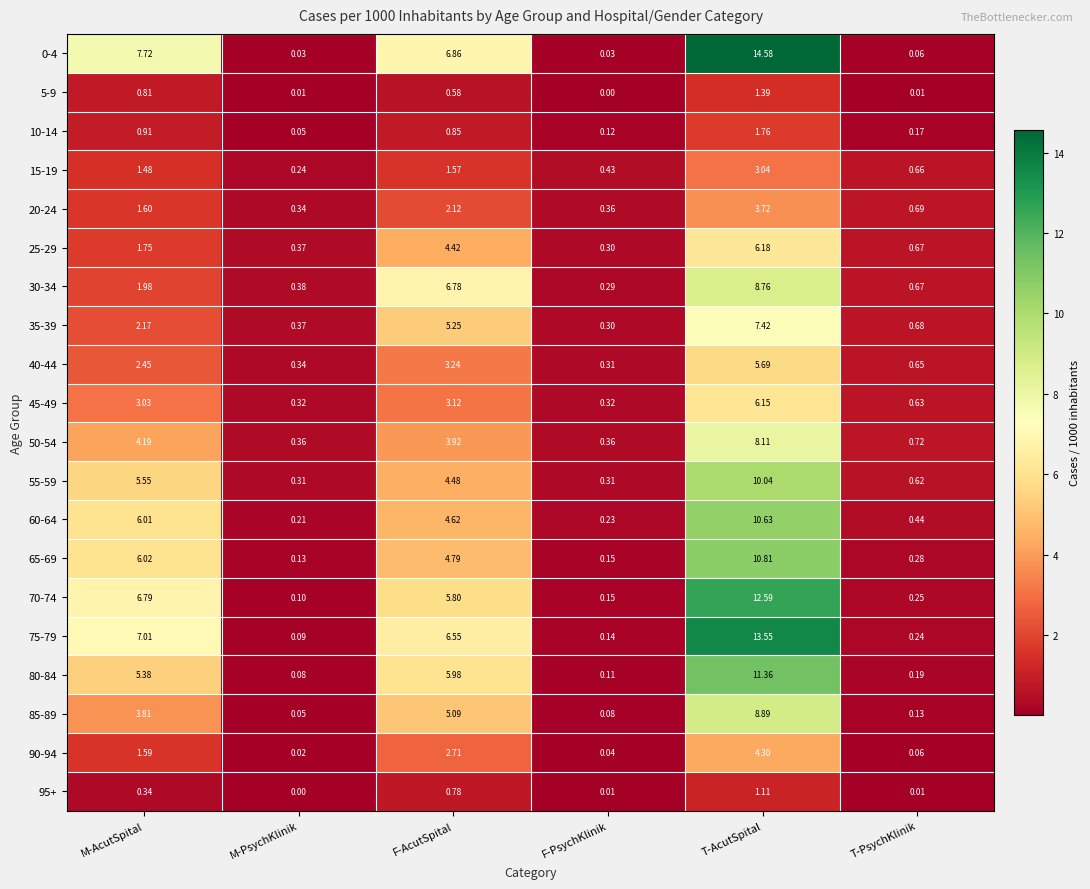

List the labels in order of 75-79 value, smallest first.

M-PsychKlinik, F-PsychKlinik, T-PsychKlinik, F-AcutSpital, M-AcutSpital, T-AcutSpital